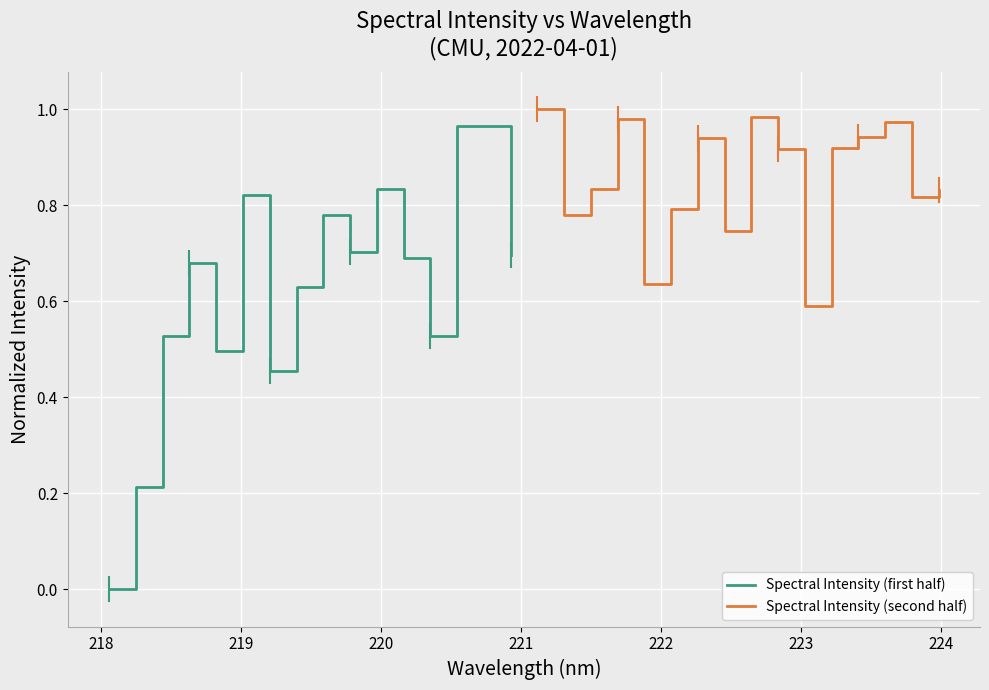

In Spectral Intensity (first half), how many points are higher than both neighbors (excluding endpoints)?

4